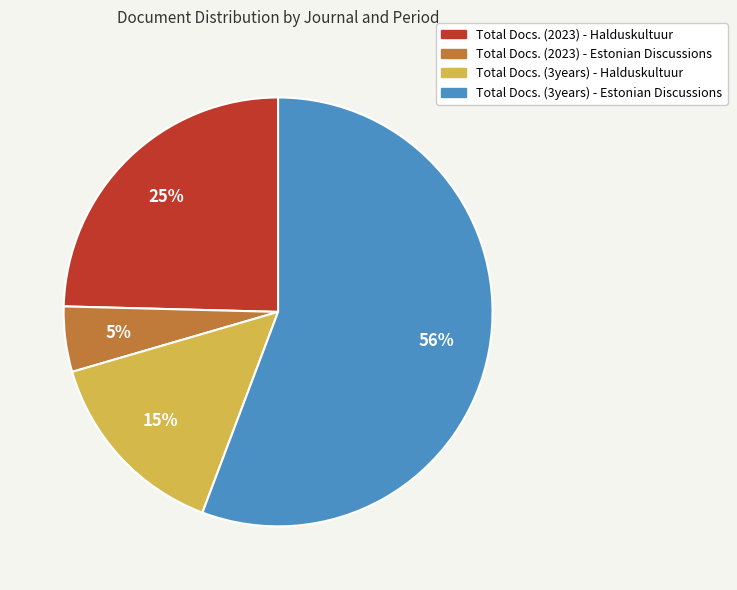

How many slices are in this pie chart?

4